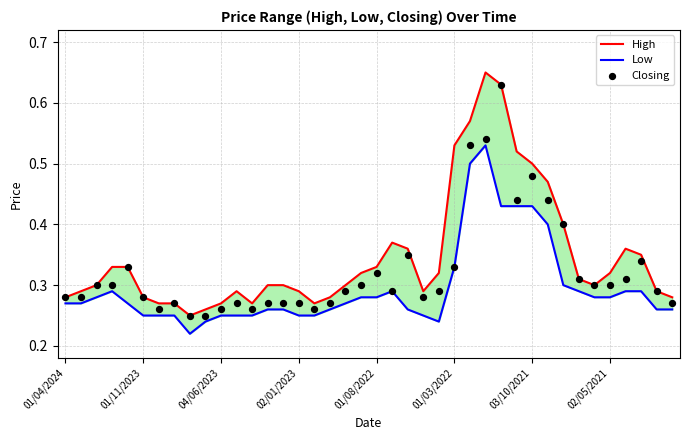

Which series reaches the maximum Y coordinate?

High